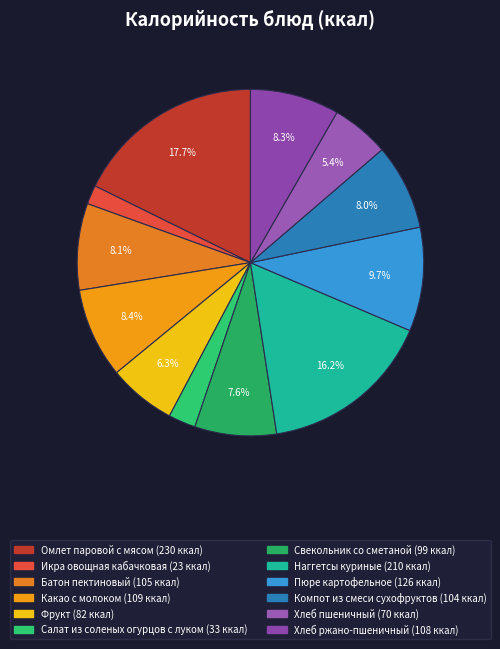

Which slice is the largest?

Омлет паровой с мясом